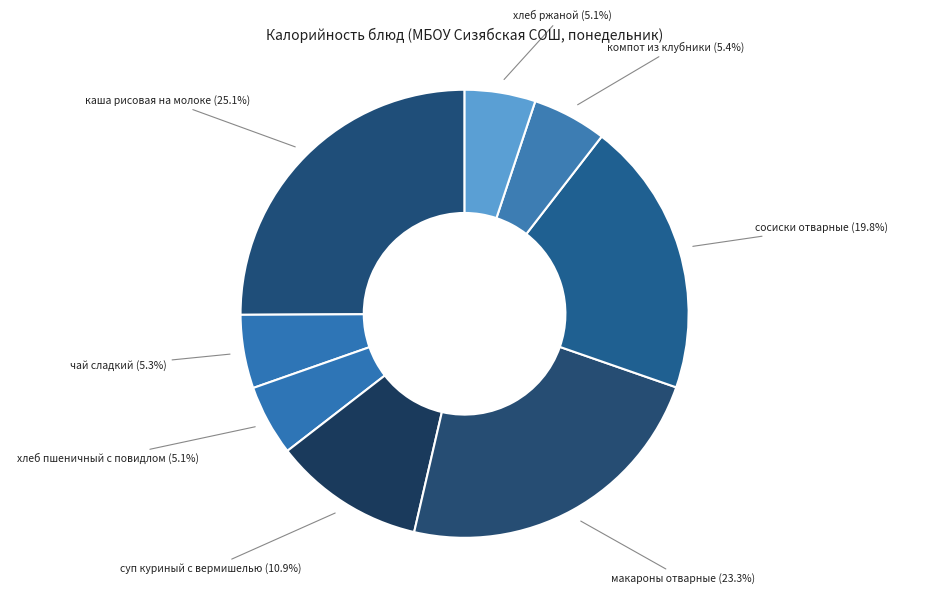

To the nearest percent, what is the combined percentage of хлеб ржаной and чай сладкий?

10%